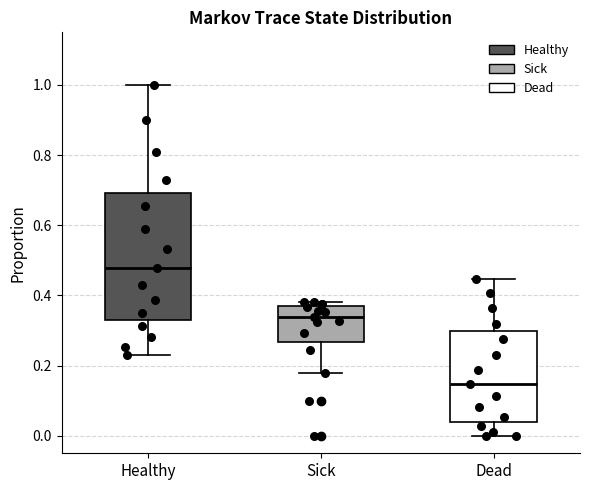

Reading left to right, read every box against the y-axis: the position of its median line, the range the box covers, and the ends of its whiskers. The values are not printed on the chart, so give them approximately, as read against the axis.

Healthy: median 0.48, box 0.34 to 0.70, whiskers 0.22 to 1.00
Sick: median 0.34, box 0.26 to 0.38, whiskers 0.18 to 0.38 (just above the box's upper edge)
Dead: median 0.14, box 0.04 to 0.30, whiskers 0.00 to 0.44